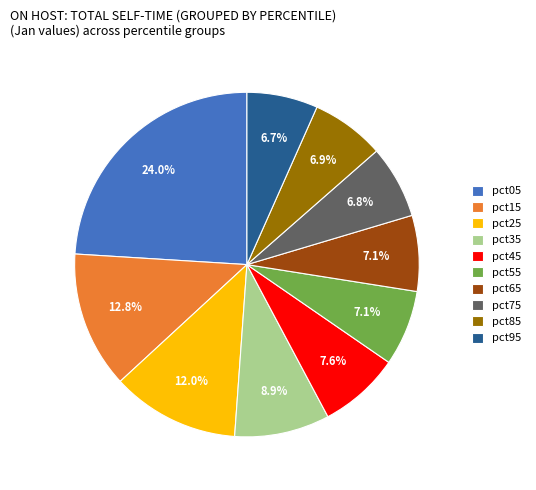

To the nearest percent, what is the average slice percentage?

10%